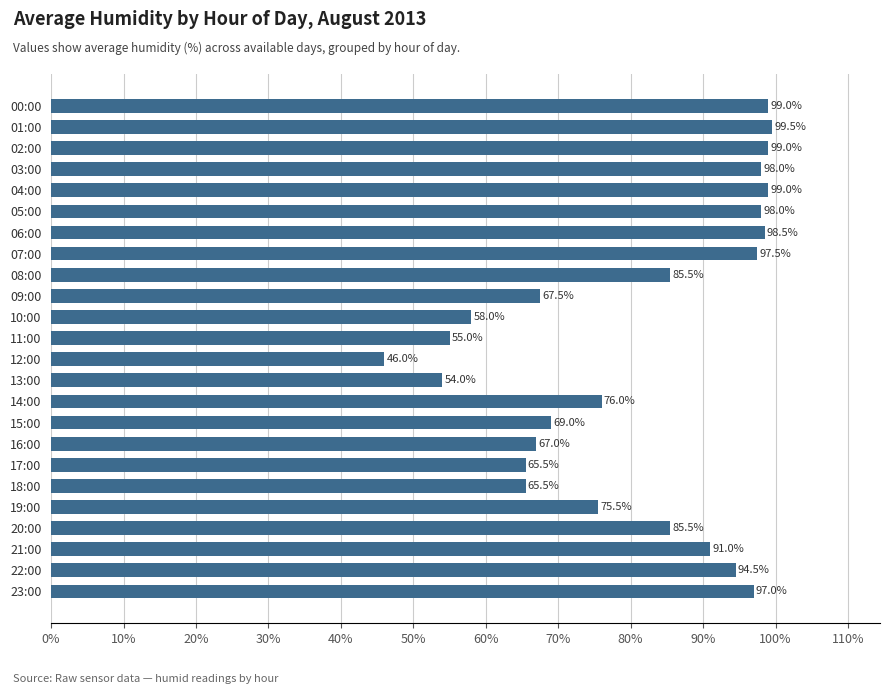

What is the label of the 3rd bar from the bottom?

21:00